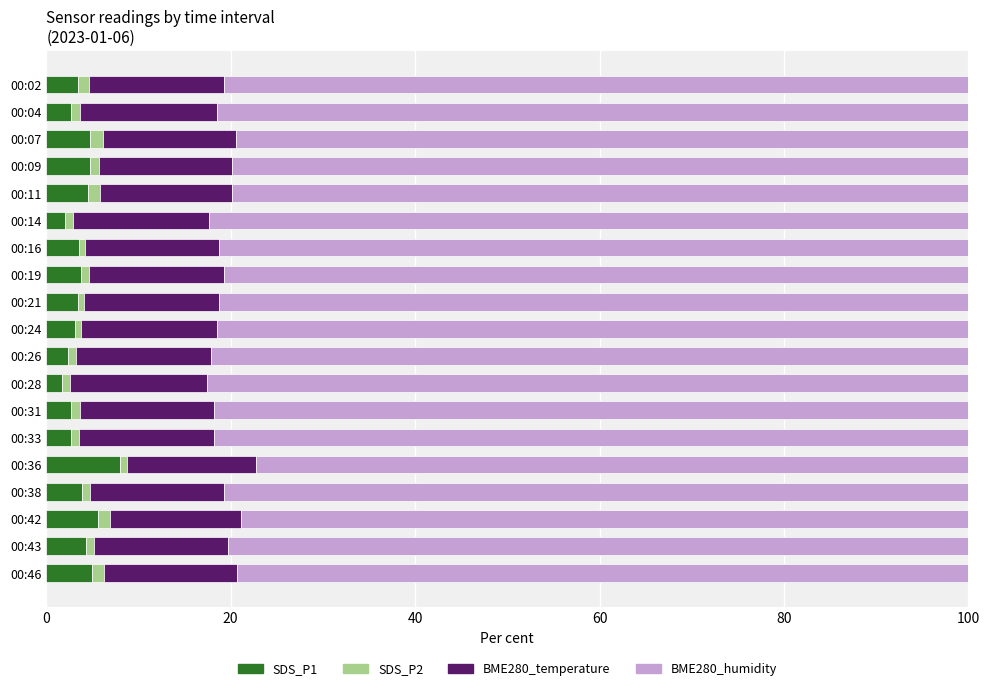

At which label does SDS_P1 reach its peak?

00:36